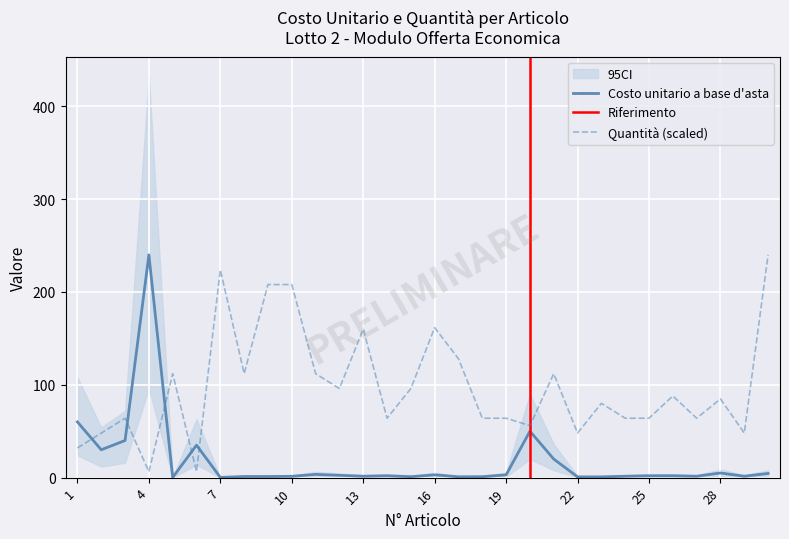

How many interior local peaks does the Quantità series have?

9